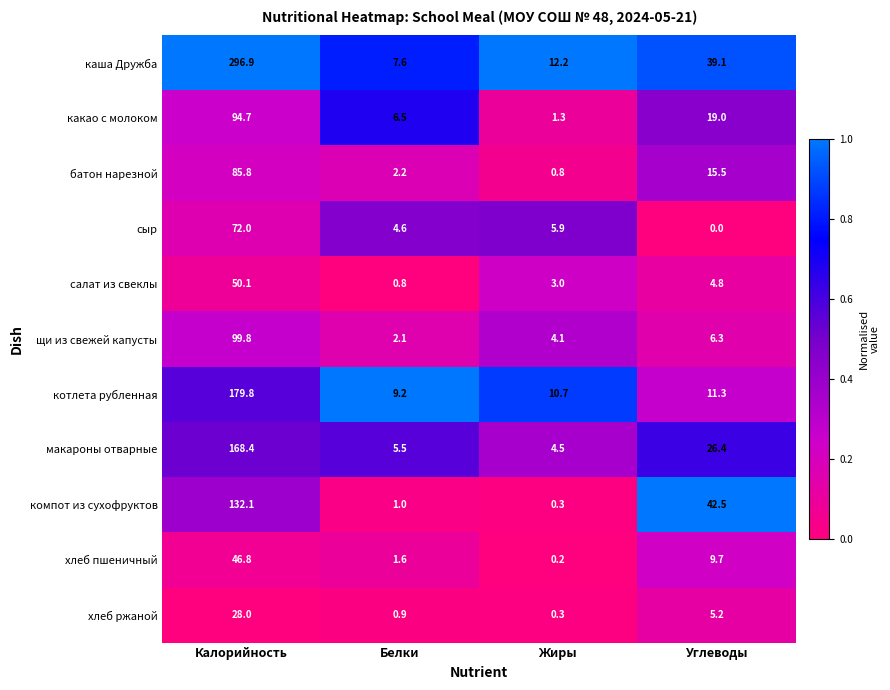

At Калорийность, list the series in order from smallest to largest.

хлеб ржаной, хлеб пшеничный, салат из свеклы, сыр, батон нарезной, какао с молоком, щи из свежей капусты, компот из сухофруктов, макароны отварные, котлета рубленная, каша Дружба